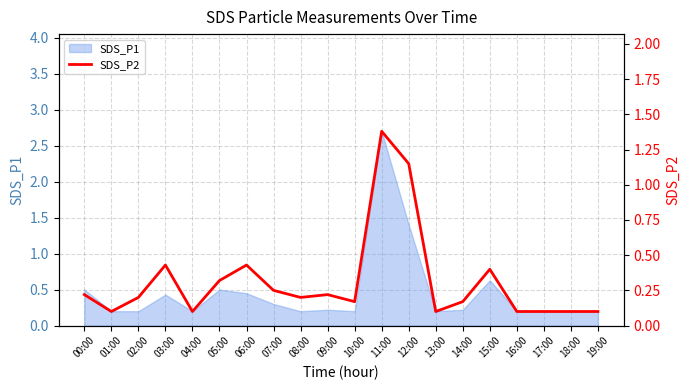

Which category has the highest value in the SDS_P1 series?

11:00